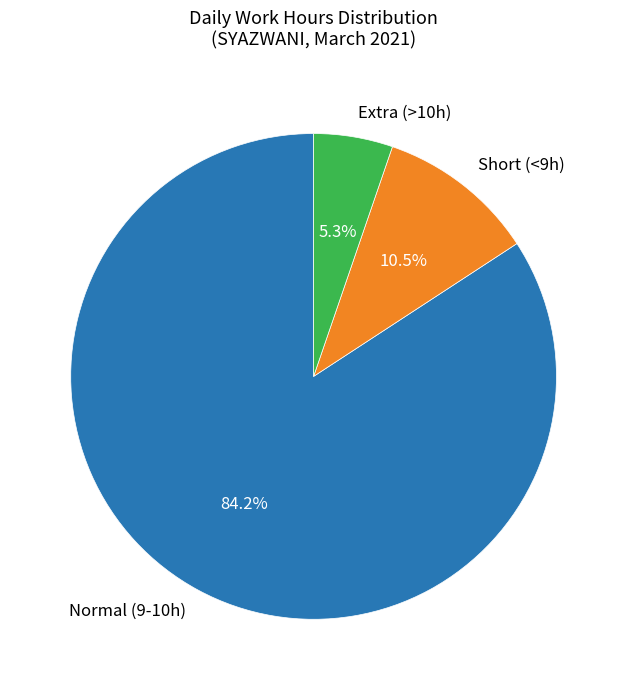

What percentage is NOT represented by Short (<9h)?

89.5%